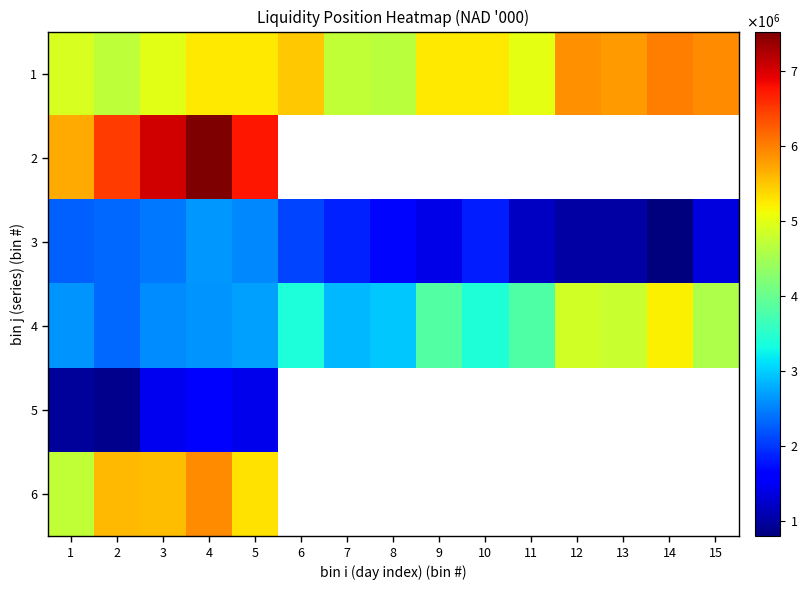

At which category does the chart reach its minimum across all series?

14